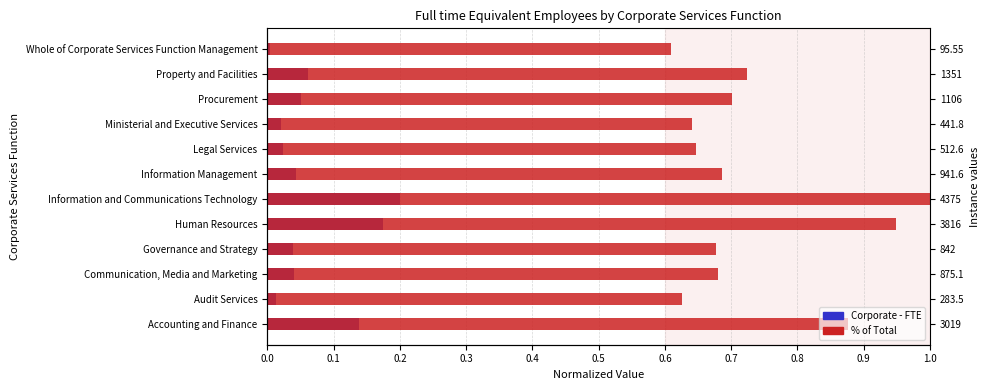

Rank the series by their maximum value, from highest to lowest.

% of Total, Corporate - FTE